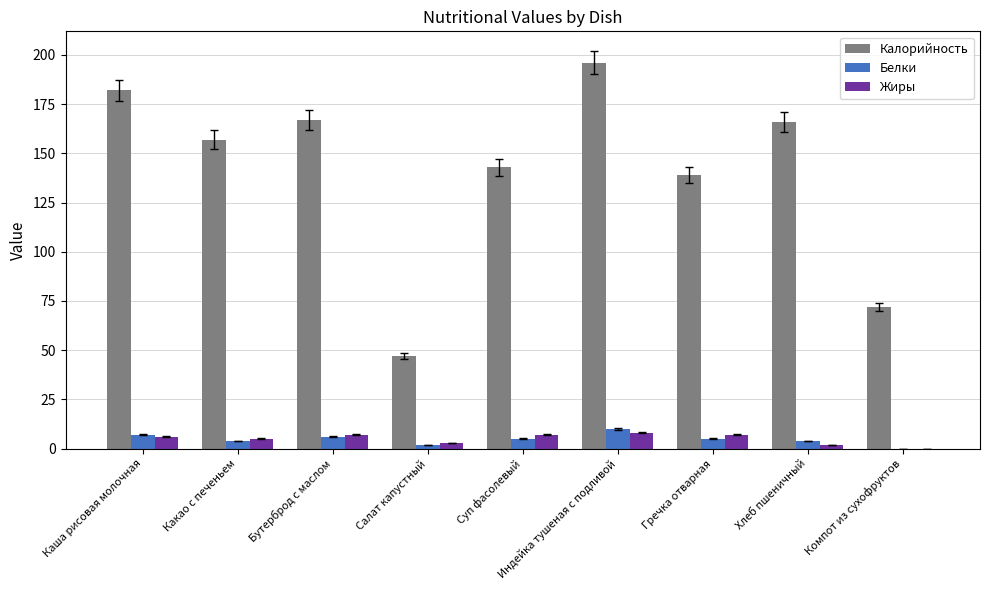

Reading left to right, list all the values displayed in this chart.

Калорийность: 182	157	167	47	143	196	139	166	72
Белки: 7	4	6	2	5	10	5	4	0
Жиры: 6	5	7	3	7	8	7	2	0